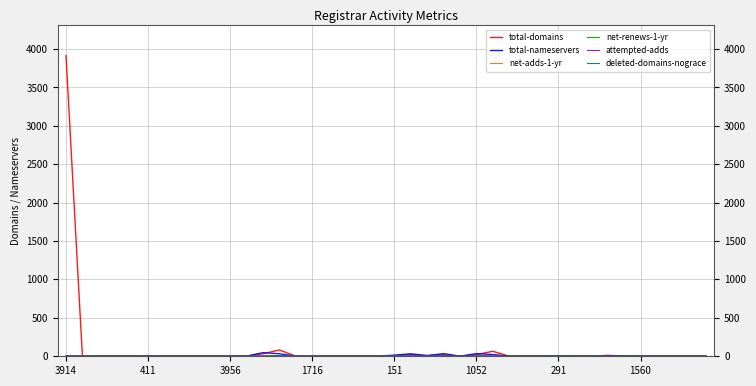

Which series has the largest range (max minus min)?

total-domains